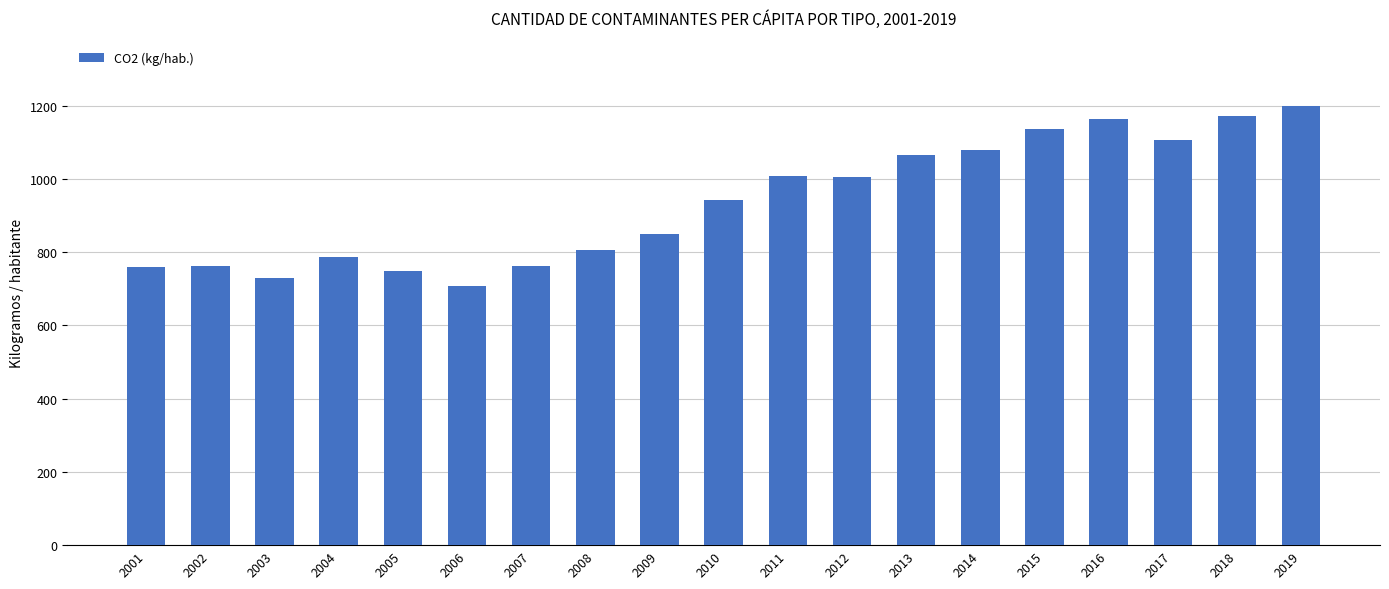

What is the average value?

936.3